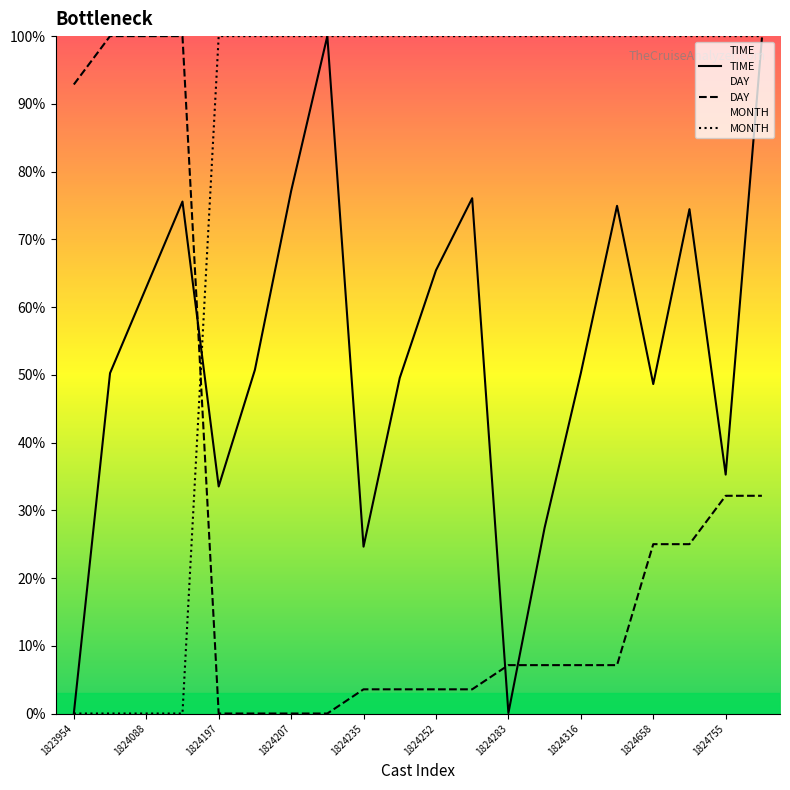

Is it true that DAY equals 5.2 at 1824755?

False